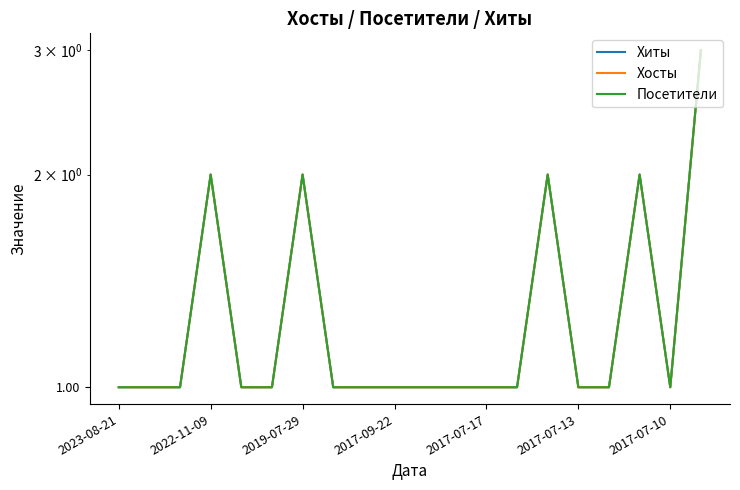

Reading left to right, transcribe all the data shown in this chart.

Хиты: 1	1	1	2	1	1	2	1	1	1	1	1	1	1	2	1	1	2	1	3
Хосты: 1	1	1	2	1	1	2	1	1	1	1	1	1	1	2	1	1	2	1	3
Посетители: 1	1	1	2	1	1	2	1	1	1	1	1	1	1	2	1	1	2	1	3